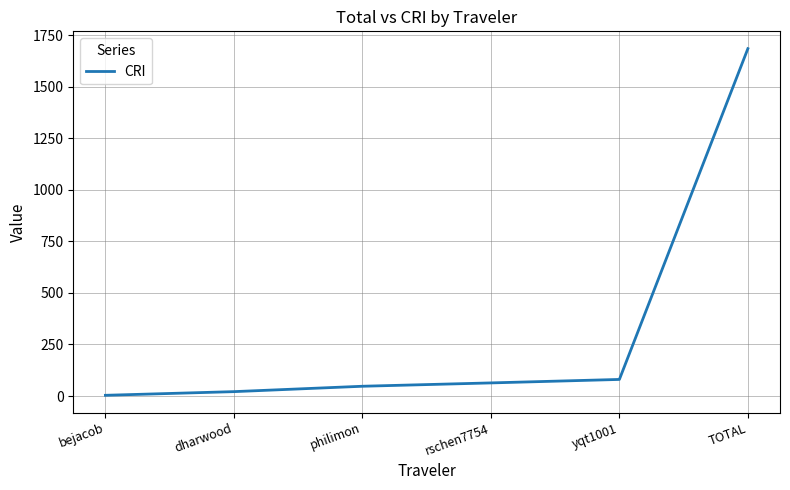

Where is the data nearest to the value 843?

yqt1001